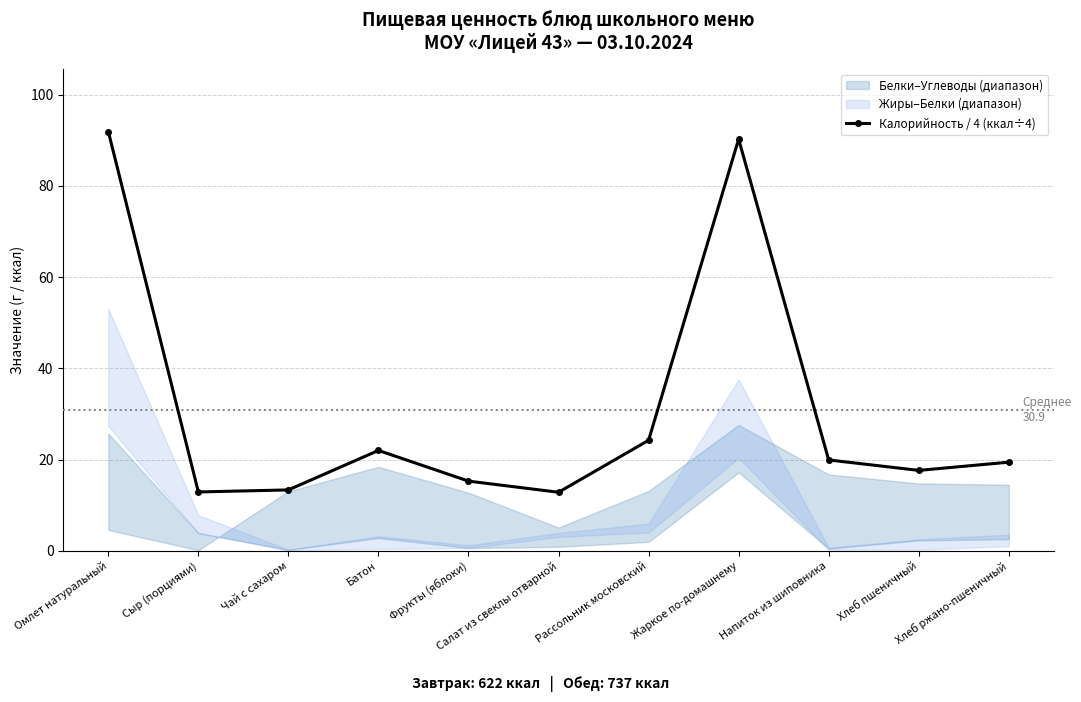

Where is the first local minimum?

Сыр (порциями)